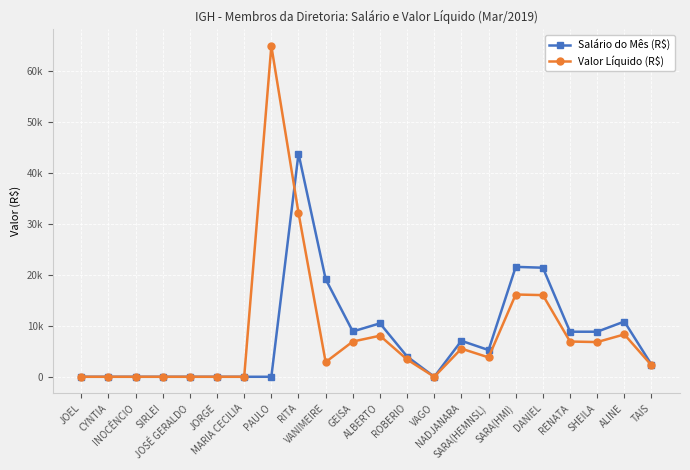

Where does the Valor Líquido (R$) series first go above 3806?

PAULO